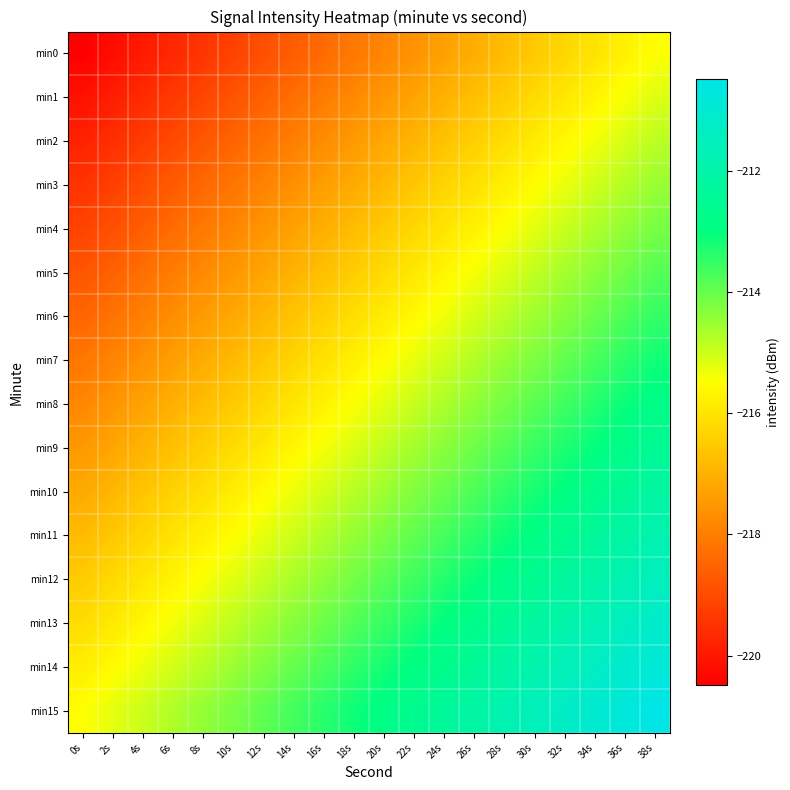

How many distinct data groups are displayed?

16